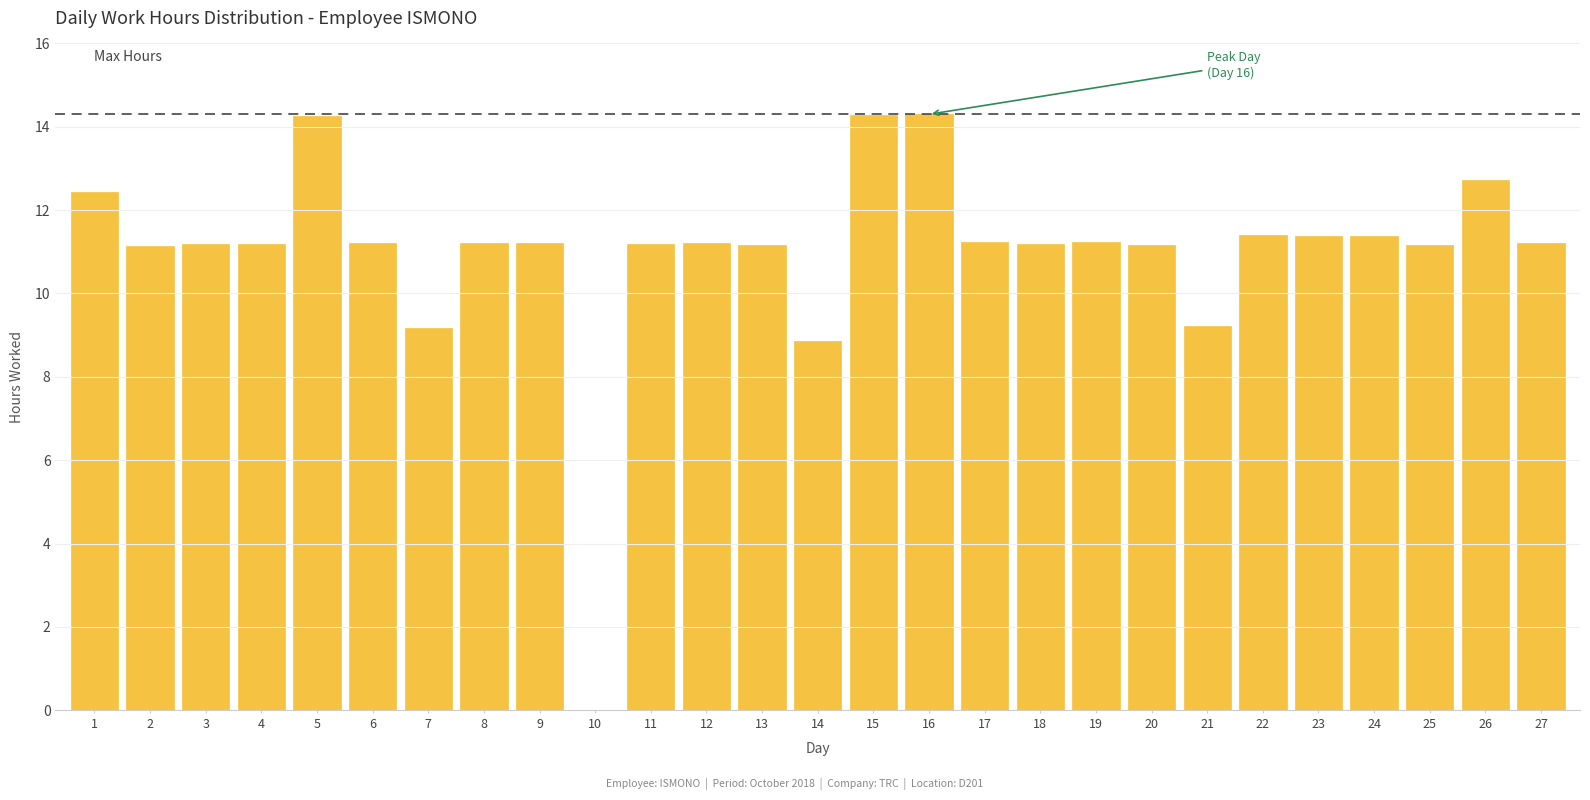

What is the greatest value displayed?

14.3